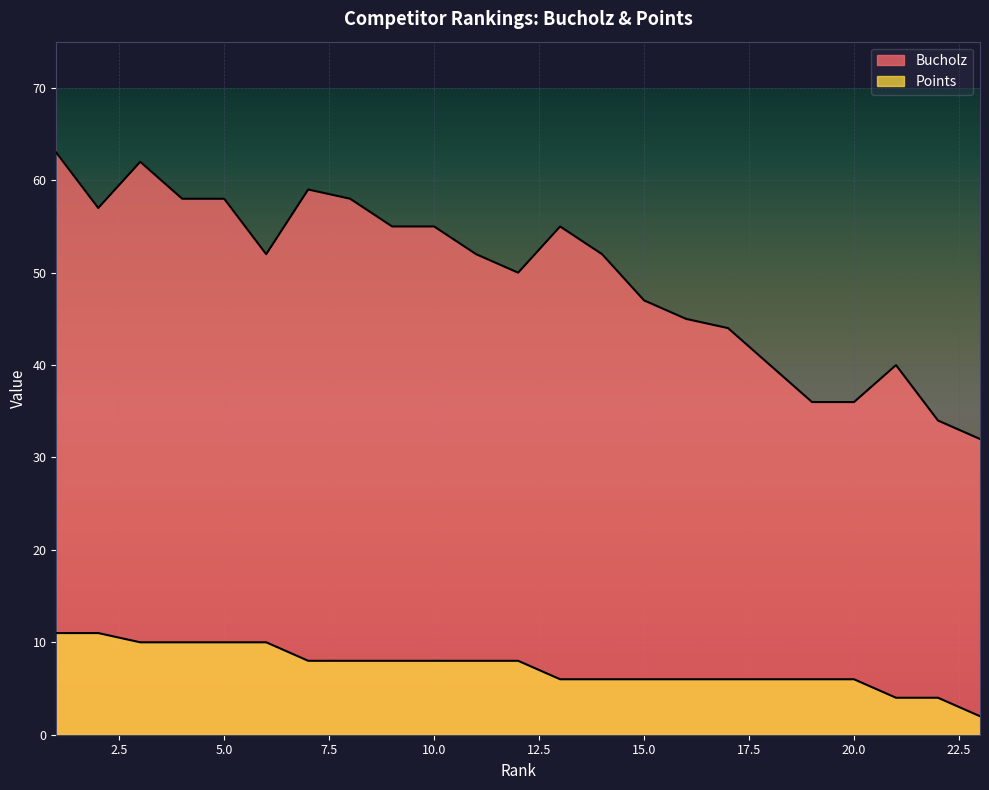

What is the difference between the highest and lowest values at 22?

30